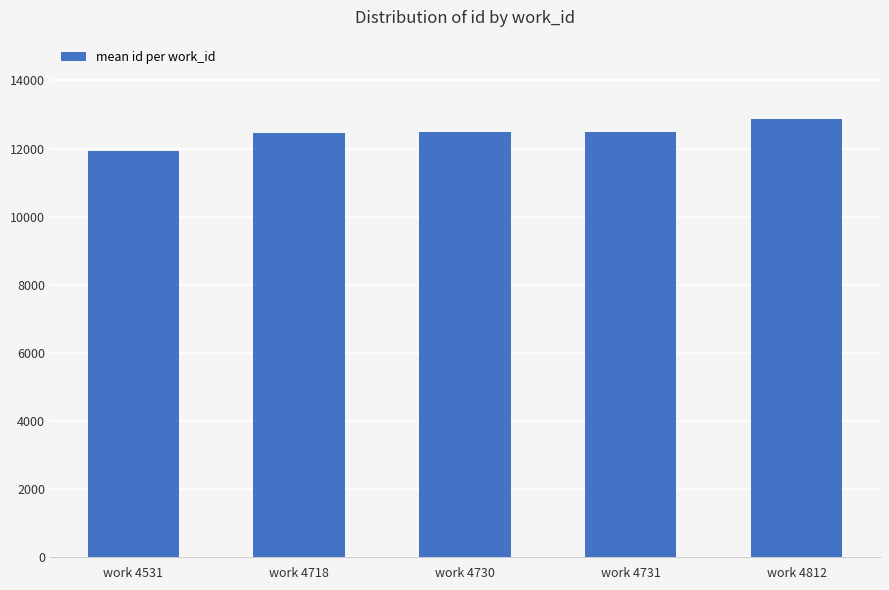

How many bars are there in total?

5